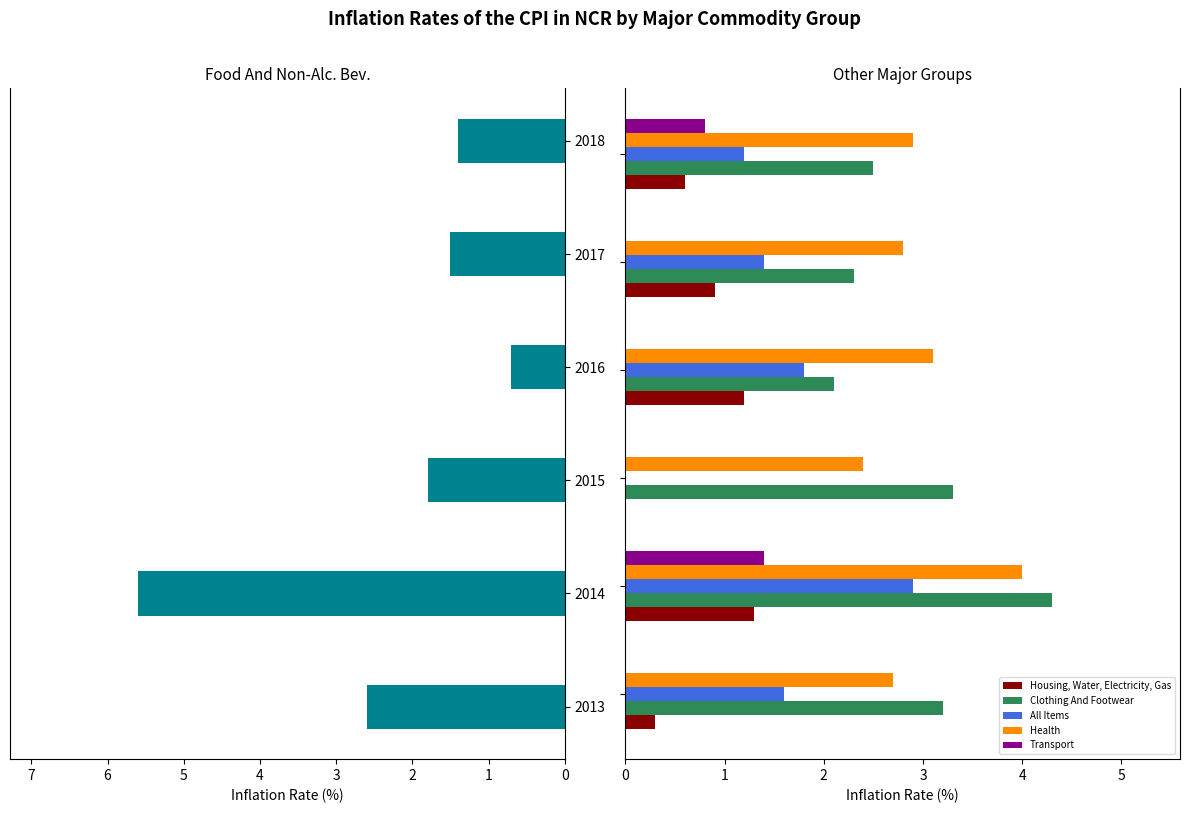

How many bars are there in total?

36